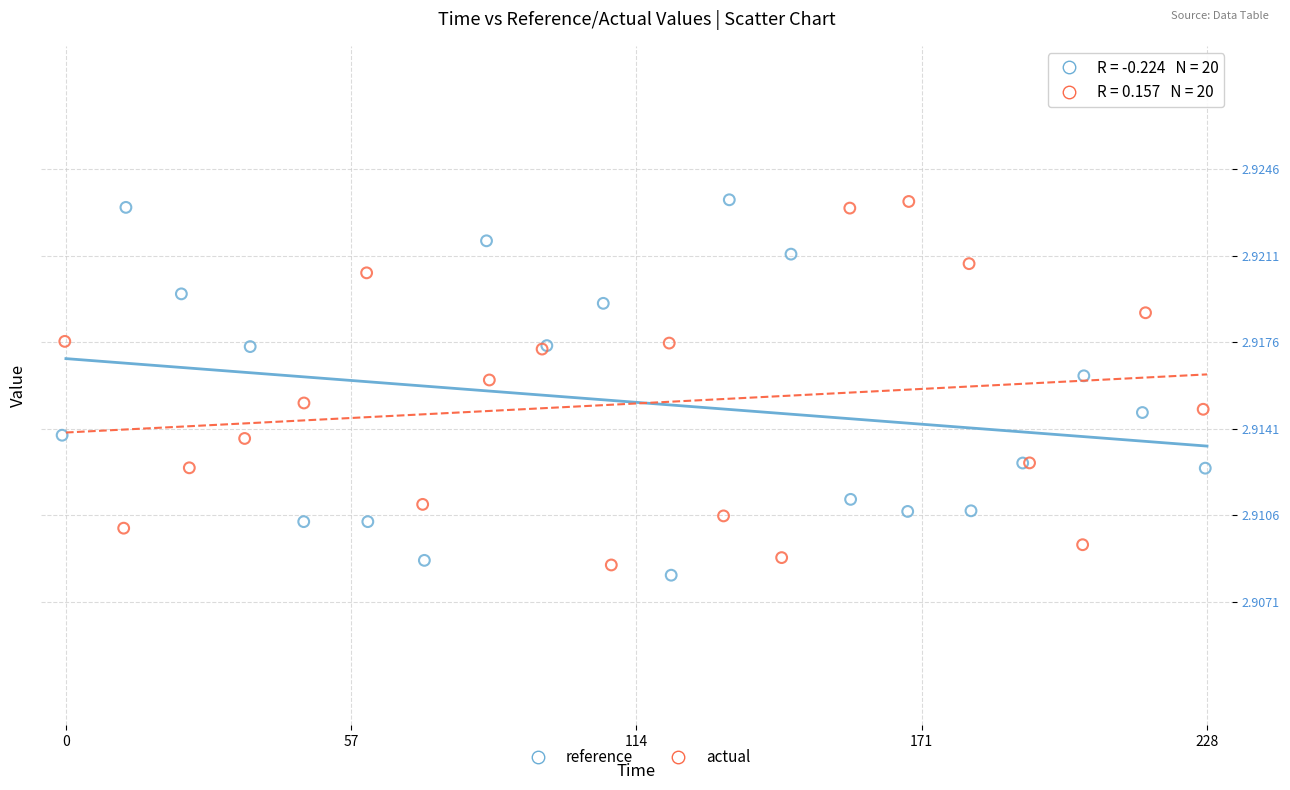

What are all the series names shown in the legend?

reference, actual